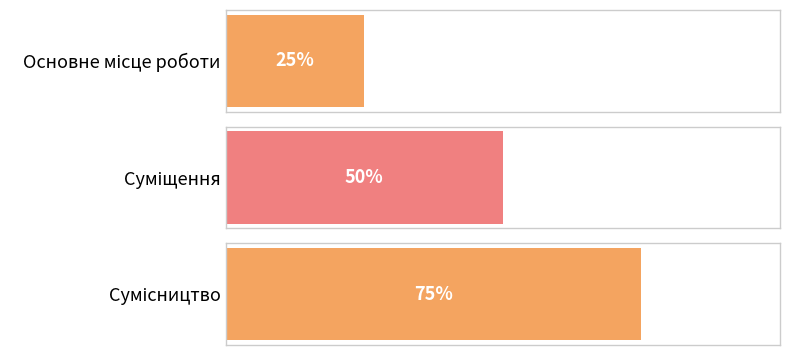

At which category does the chart reach its peak across all series?

Сумісництво